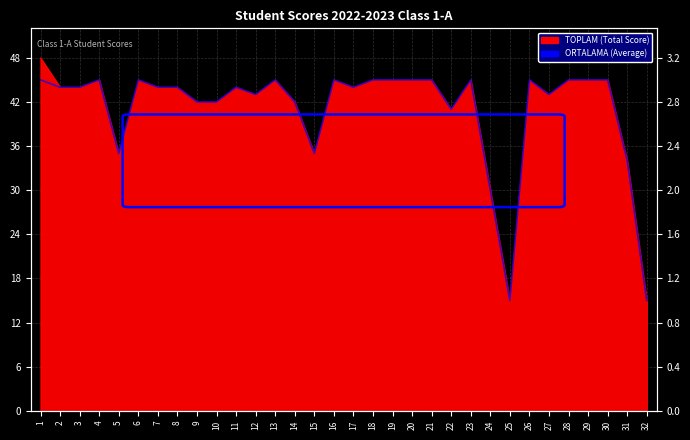

At which category does the data reach its first local valley?

5